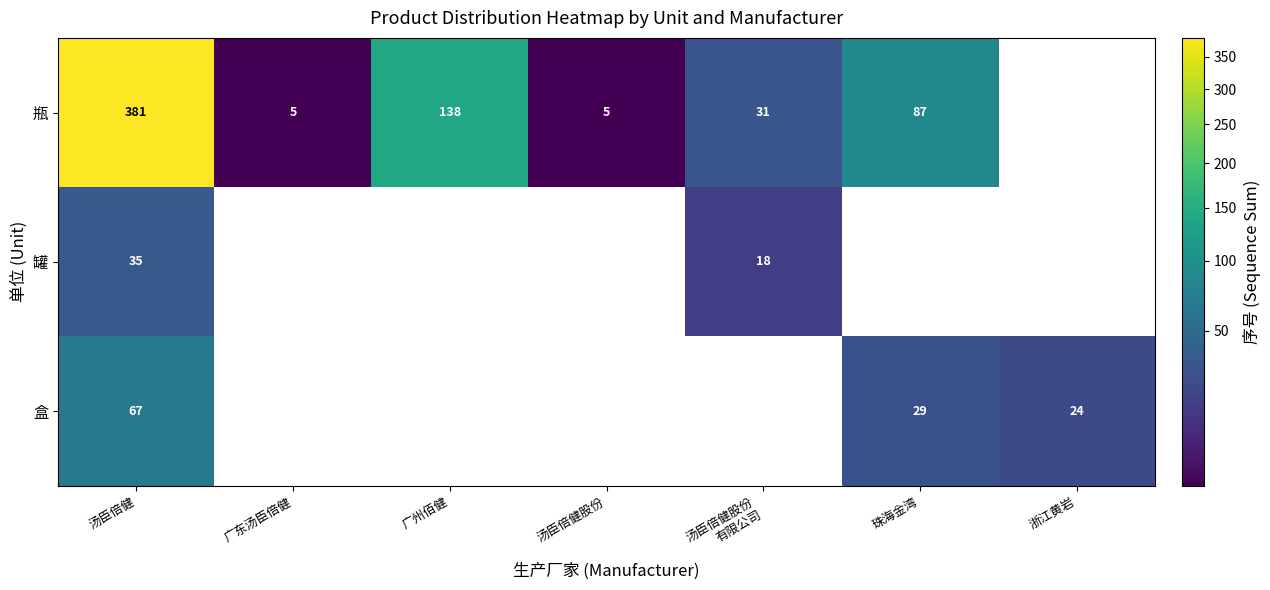

What is the sum of the 瓶 values at 珠海金湾 and 广东汤臣倍健?

92